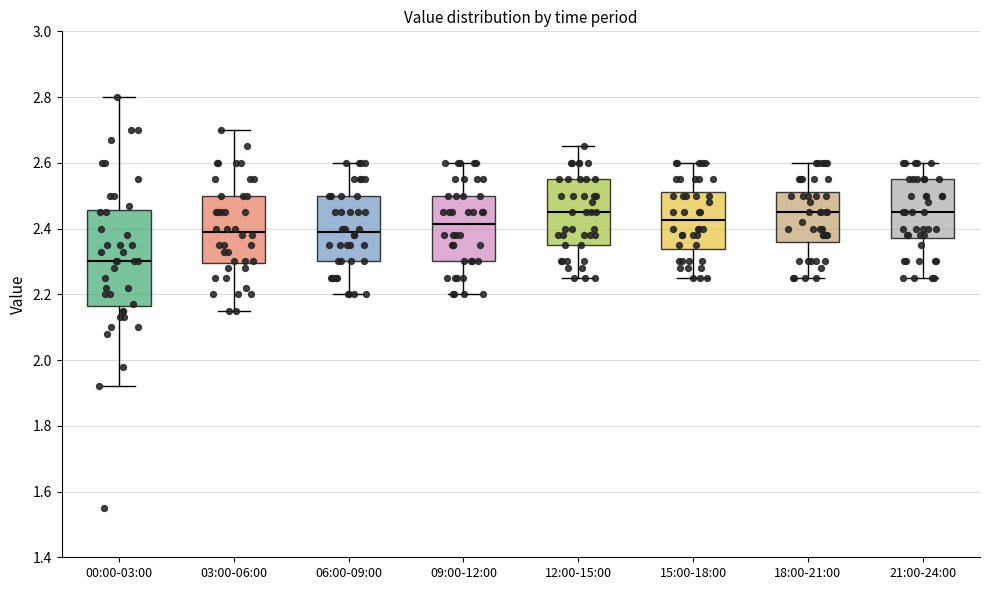

Reading left to right, transcribe this box plot: for each box, give where its median line is, the range the box spans, and where its two whiskers end, as read against the y-axis. The values are not printed on the chart, so give them approximately, as read against the axis.

00:00-03:00: median 2.30, box 2.16 to 2.46, whiskers 1.92 to 2.80
03:00-06:00: median 2.40, box 2.30 to 2.50, whiskers 2.16 to 2.70
06:00-09:00: median 2.40, box 2.30 to 2.50, whiskers 2.20 to 2.60
09:00-12:00: median 2.42, box 2.30 to 2.50, whiskers 2.20 to 2.60
12:00-15:00: median 2.46, box 2.36 to 2.56, whiskers 2.26 to 2.66
15:00-18:00: median 2.42, box 2.34 to 2.52, whiskers 2.26 to 2.60
18:00-21:00: median 2.46, box 2.36 to 2.52, whiskers 2.26 to 2.60
21:00-24:00: median 2.46, box 2.38 to 2.56, whiskers 2.26 to 2.60